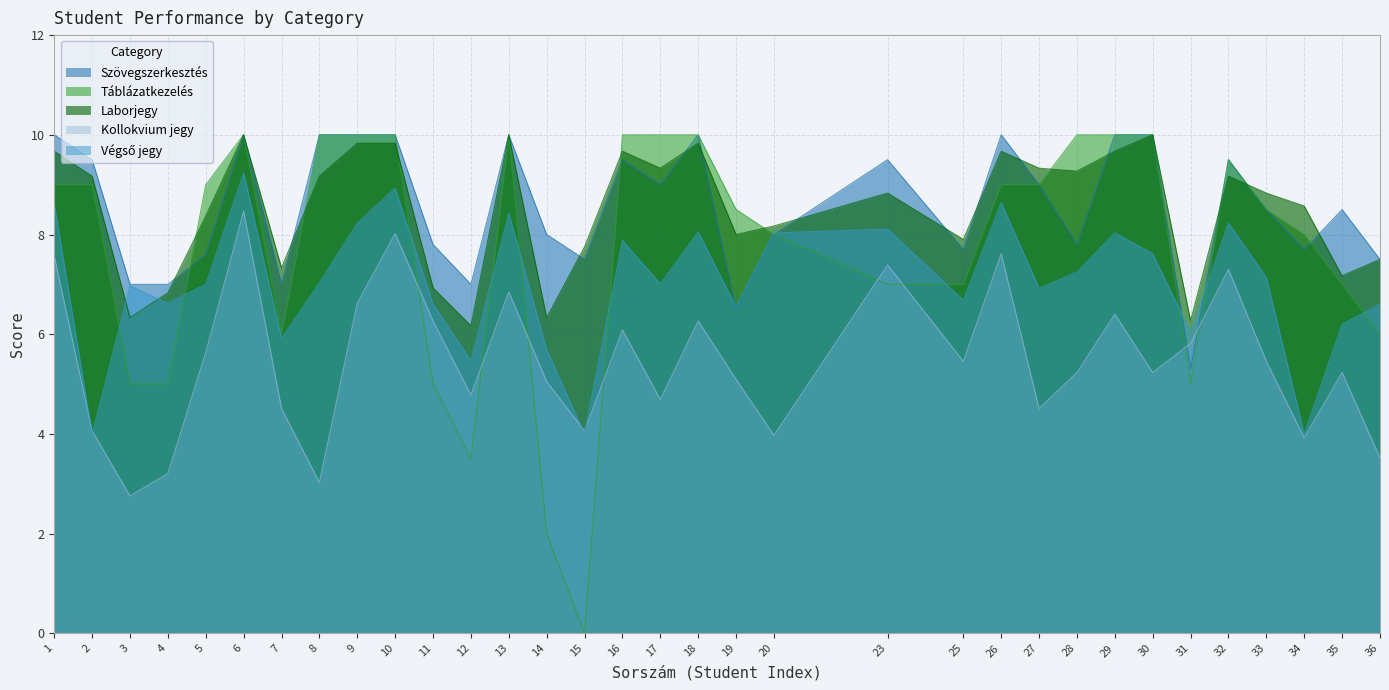

How many series are shown in this chart?

5